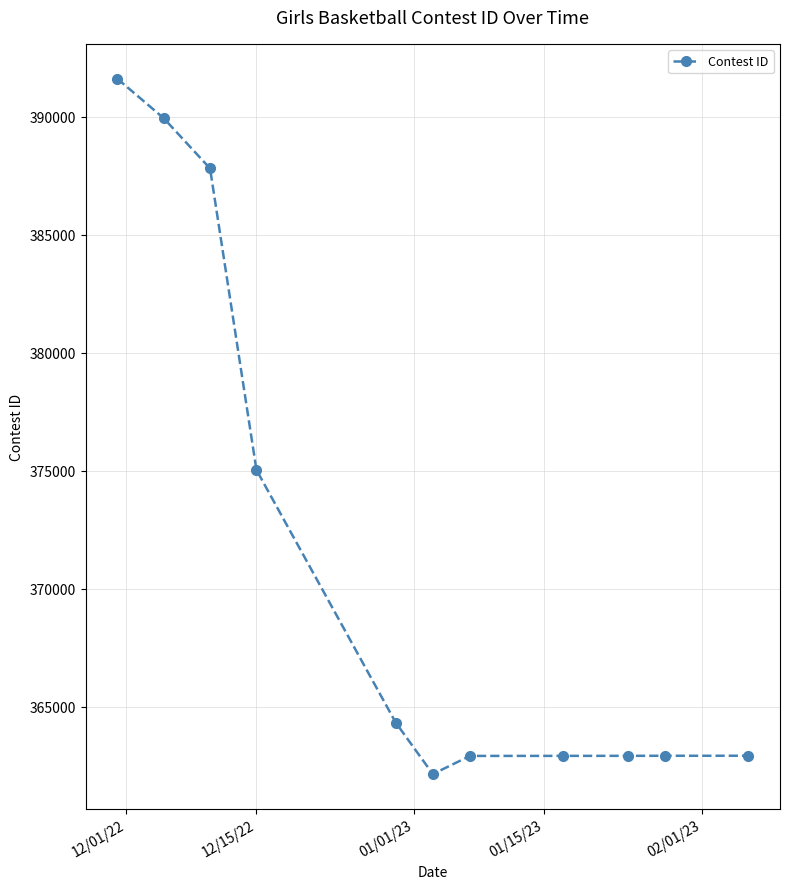

What is the value of the 4th point from the left?

375036